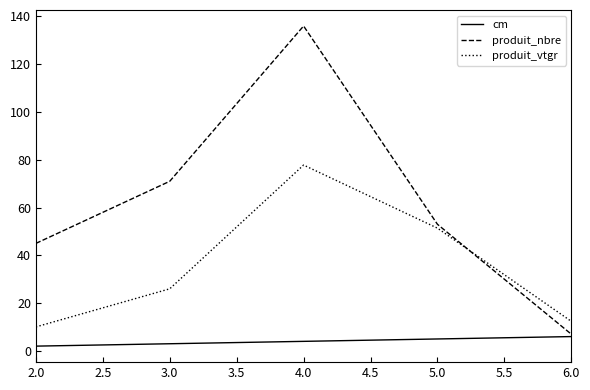

Which series has the largest total across all categories?

produit_nbre